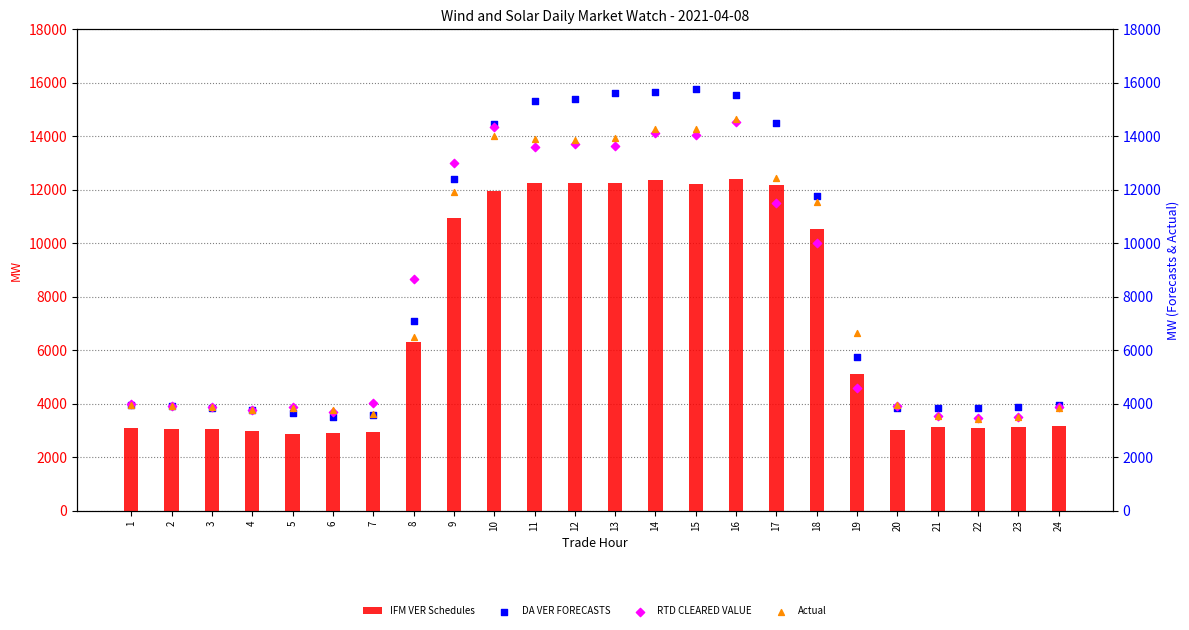

Is the value of RTD CLEARED VALUE at 14 greater than the value of DA VER FORECASTS at 24?

Yes